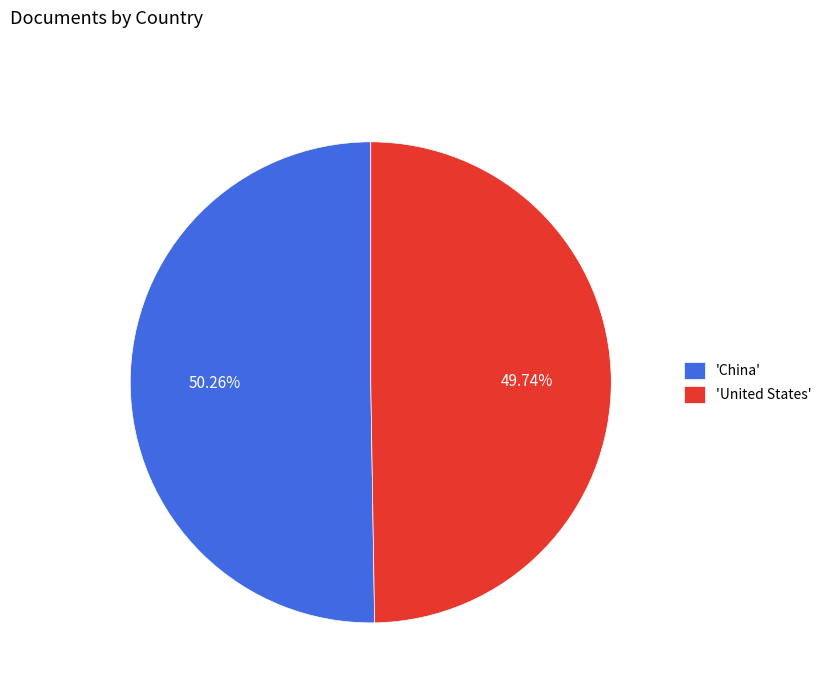

Count the number of slices in the pie.

2